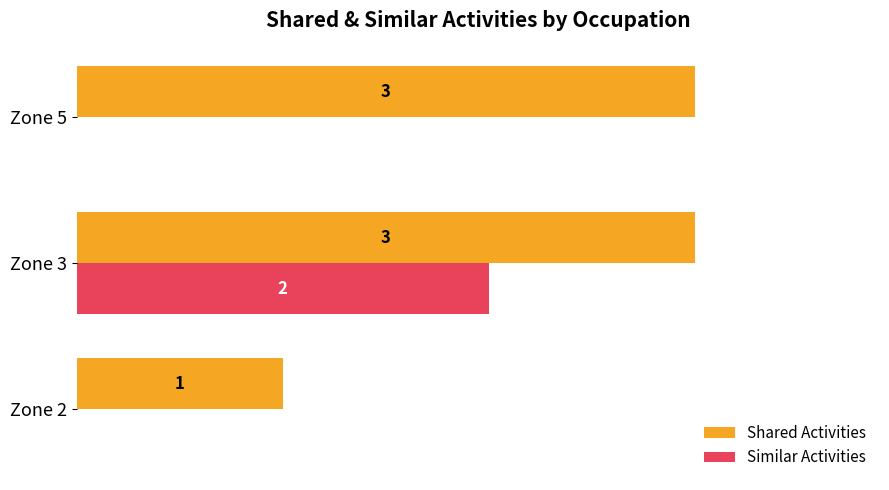

Which series has the largest total across all categories?

Shared Activities